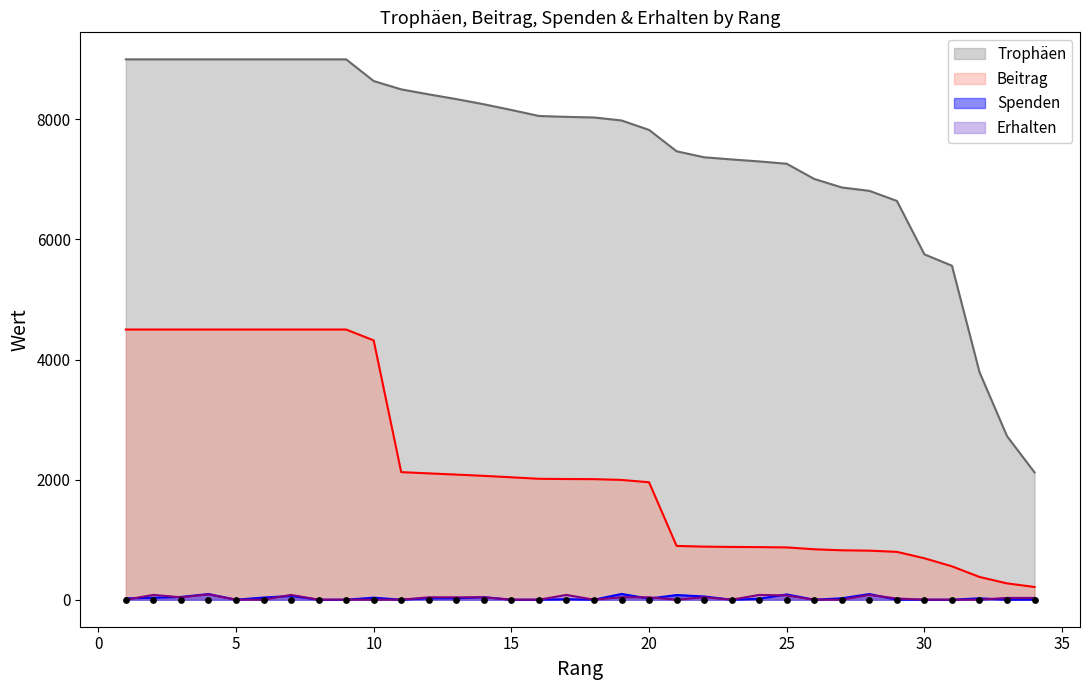

At which category is the sum across all series the highest?

4